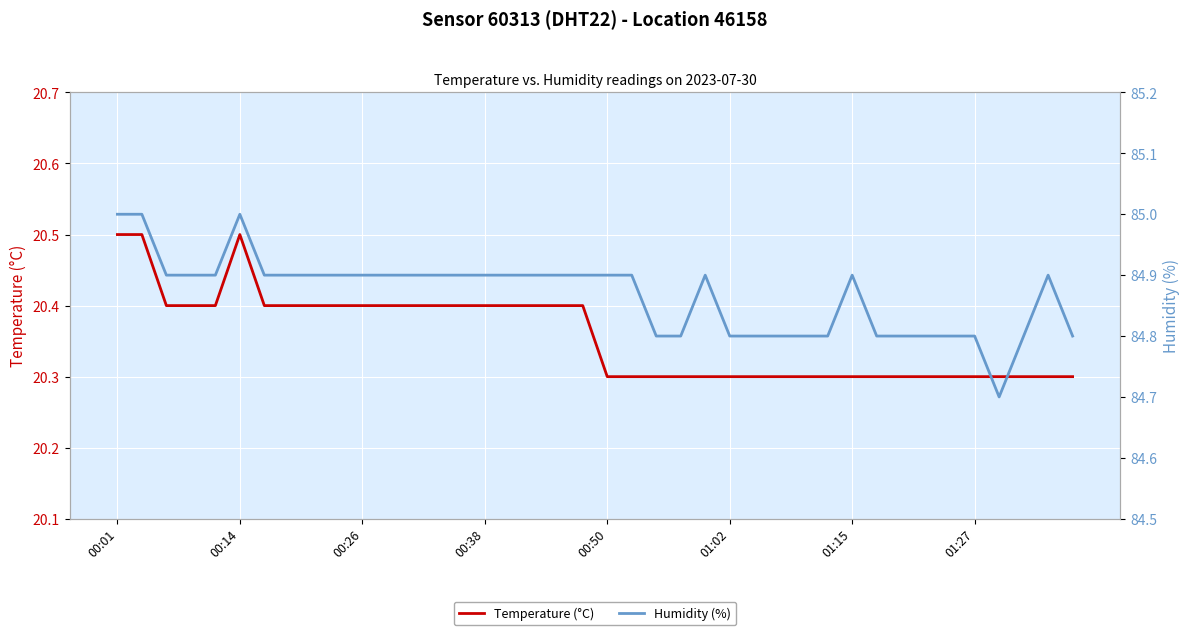

How many lines are shown in the chart?

2